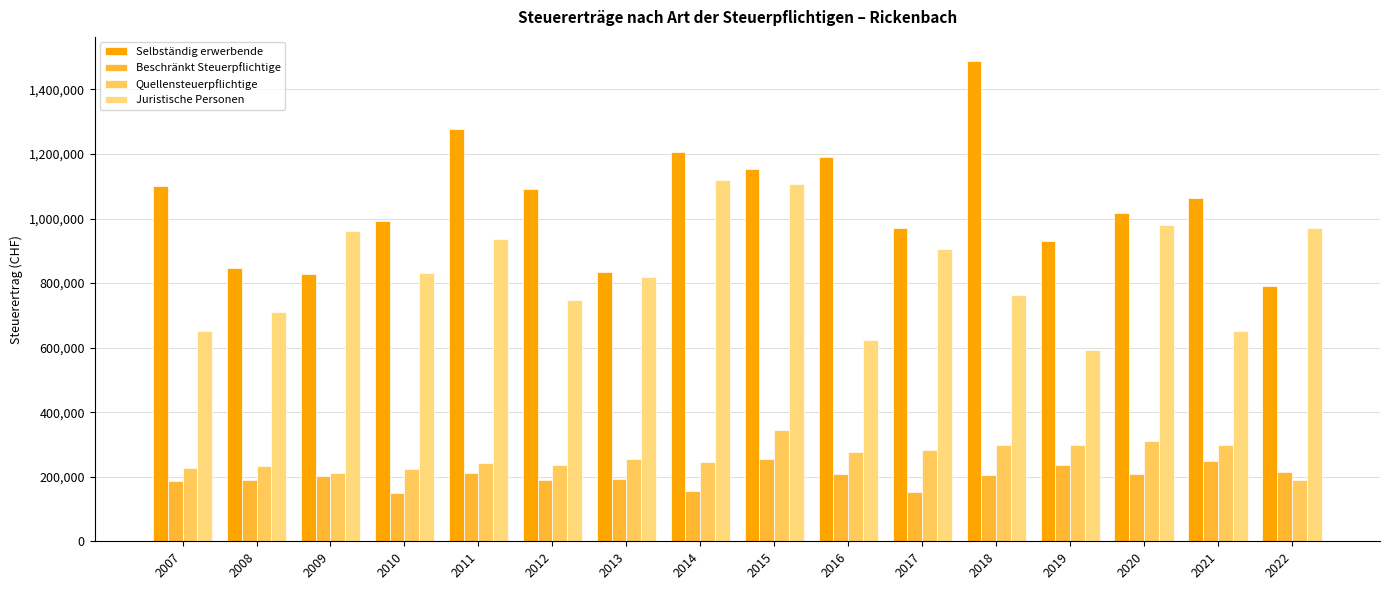

Between 2017 and 2022, which series saw the biggest shift?

Selbständig erwerbende